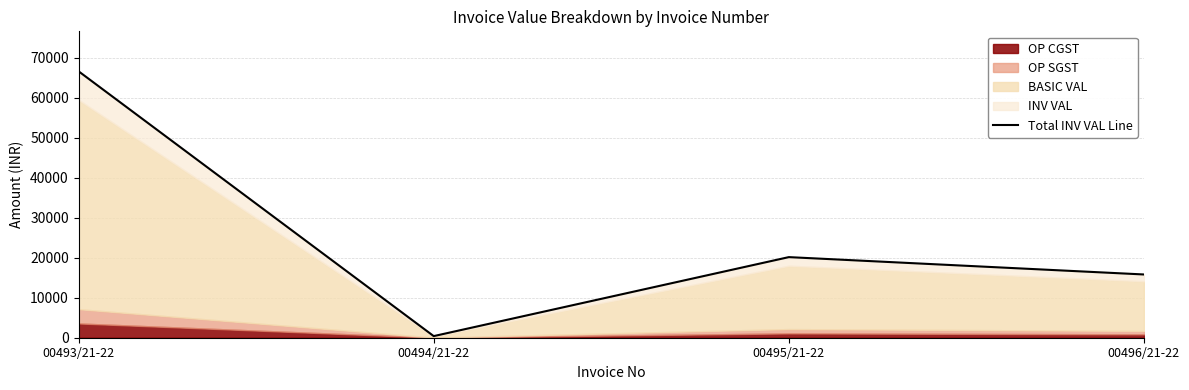

Which has a higher value, 00495/21-22 or 00496/21-22?

00495/21-22